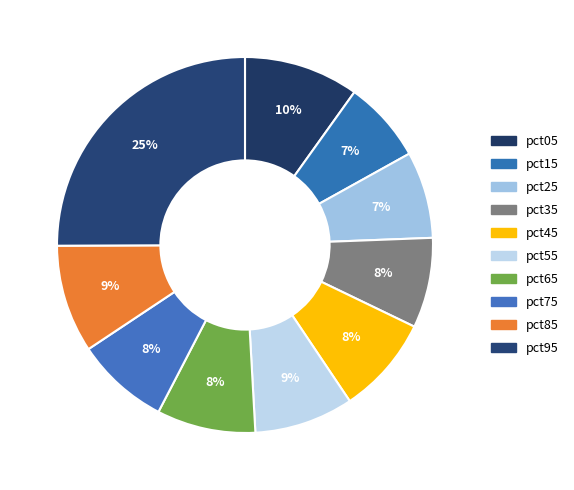

Count the number of slices in the pie.

10